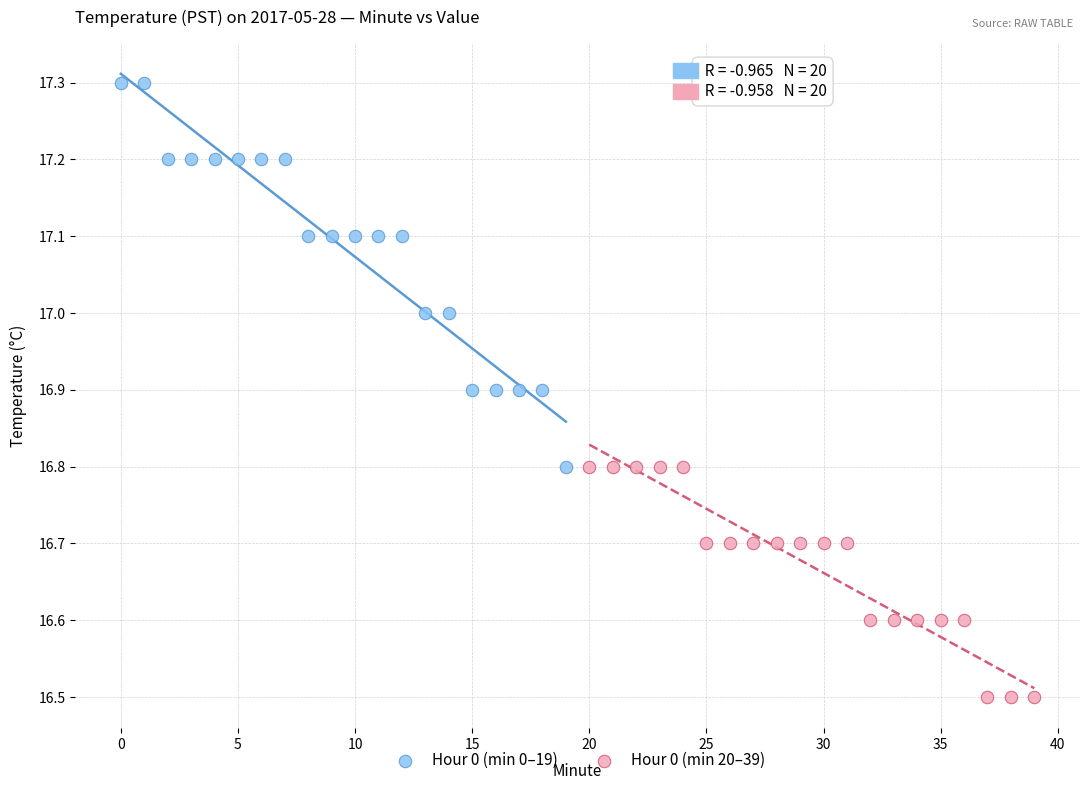

Which series has the widest spread of Y values?

Hour 0 (min 0–19)